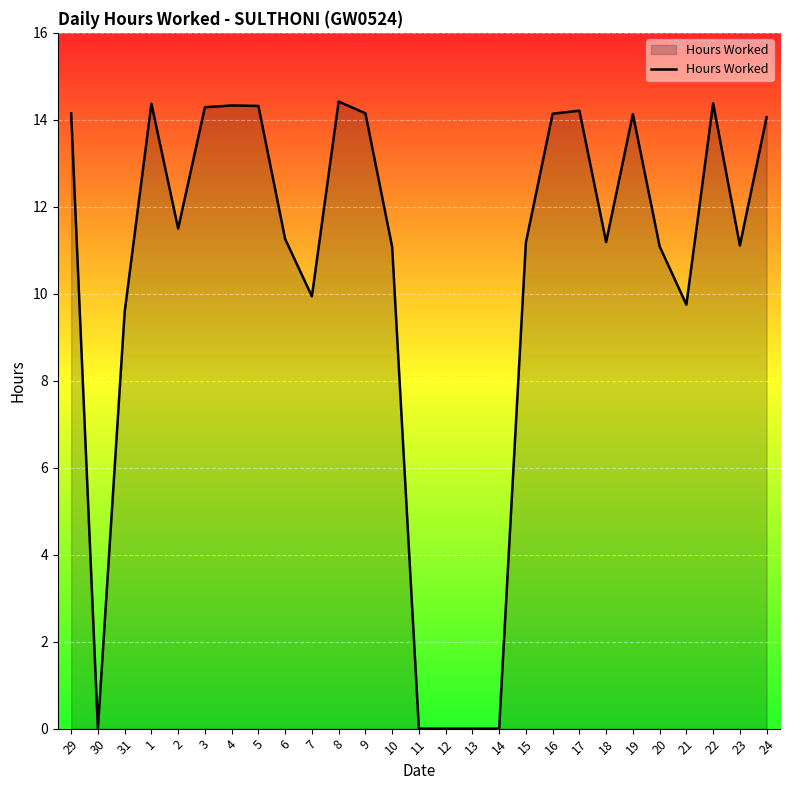

True or false: there are more than 0 points higher than both neighbors.

True